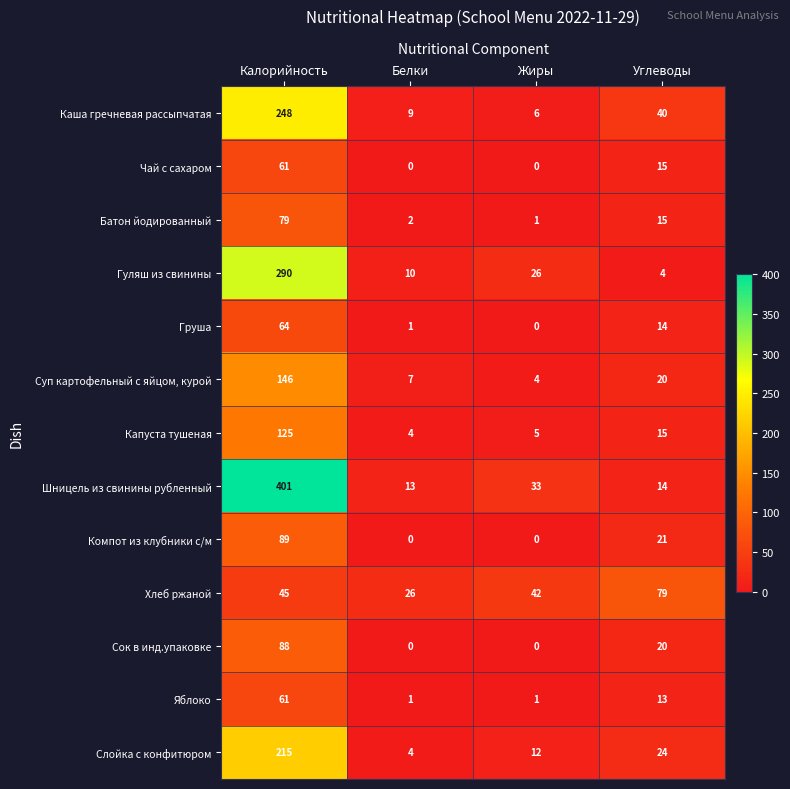

List the labels in order of Гуляш из свинины value, smallest first.

Углеводы, Белки, Жиры, Калорийность